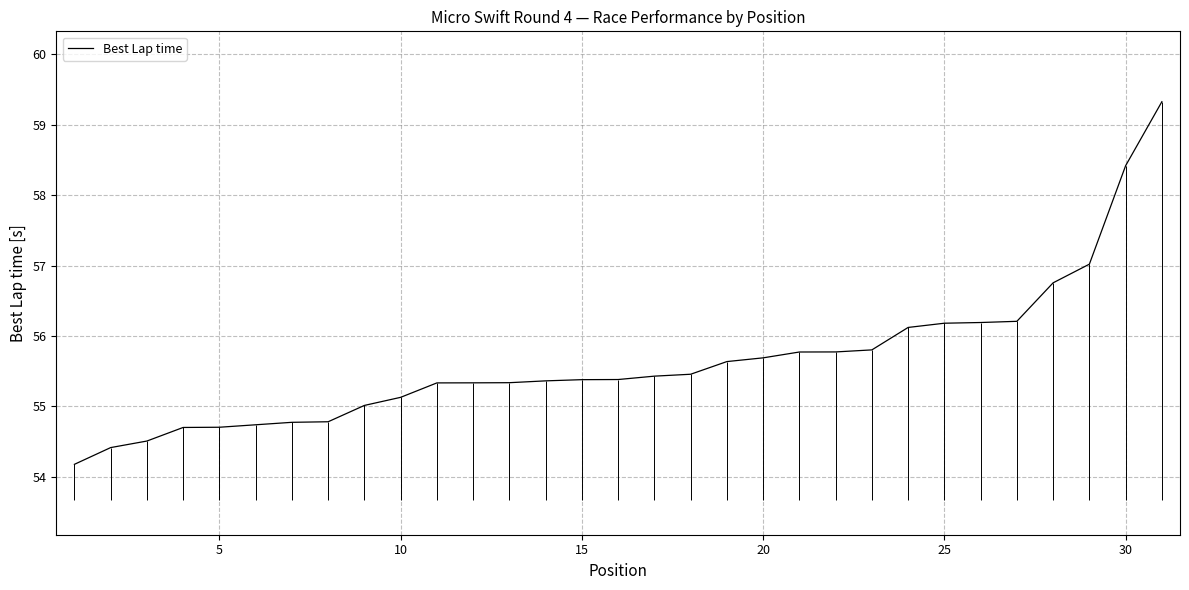

How many values exceed 55?

23